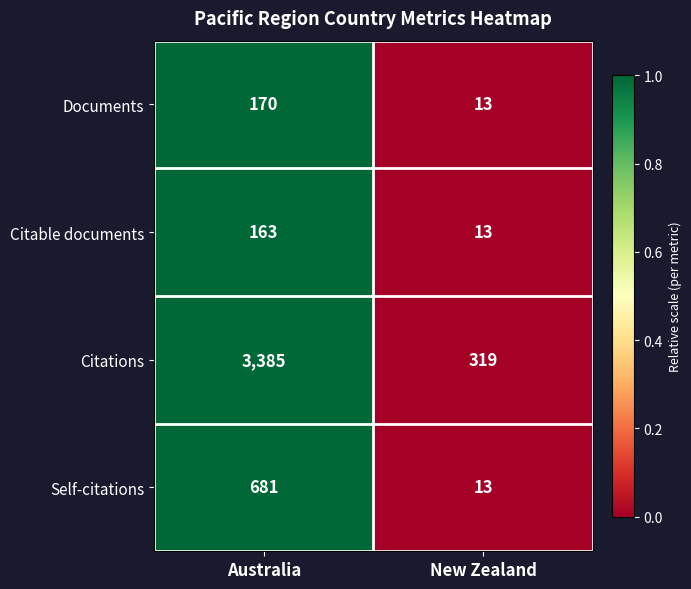

Rank the series by their maximum value, from highest to lowest.

Citations, Self-citations, Documents, Citable documents